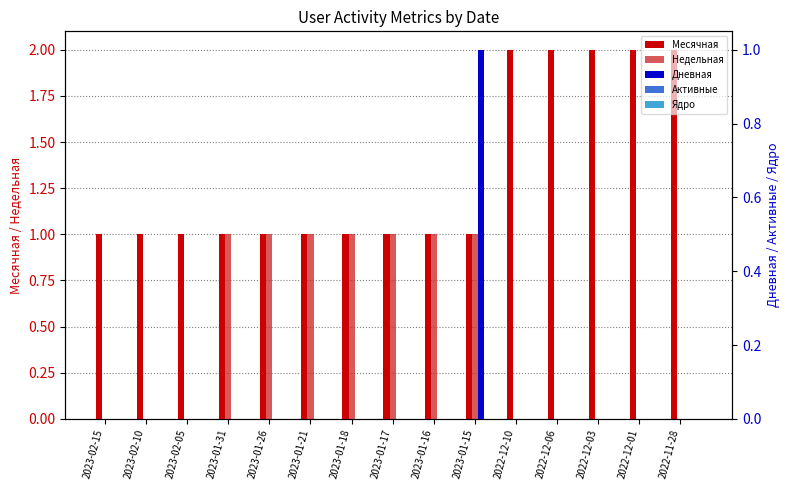

Count the Месячная values in the range 1 to 2.

15